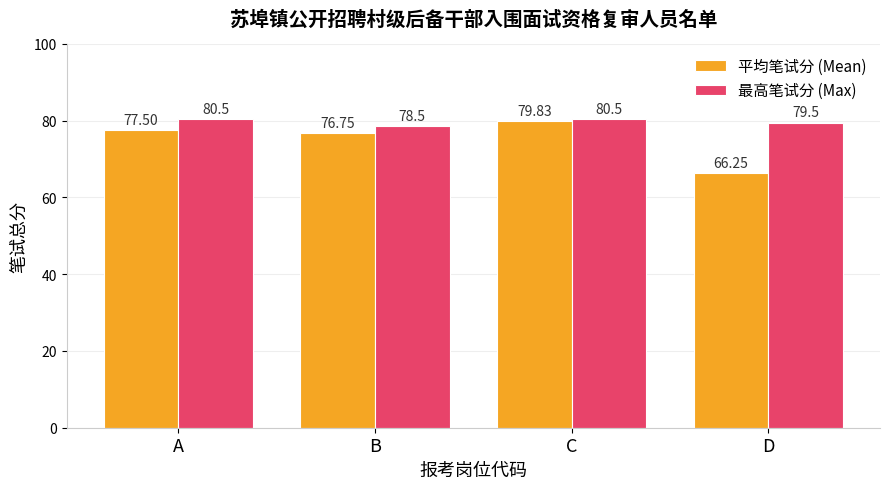

Are the bars grouped side by side (vs. stacked)?

Yes